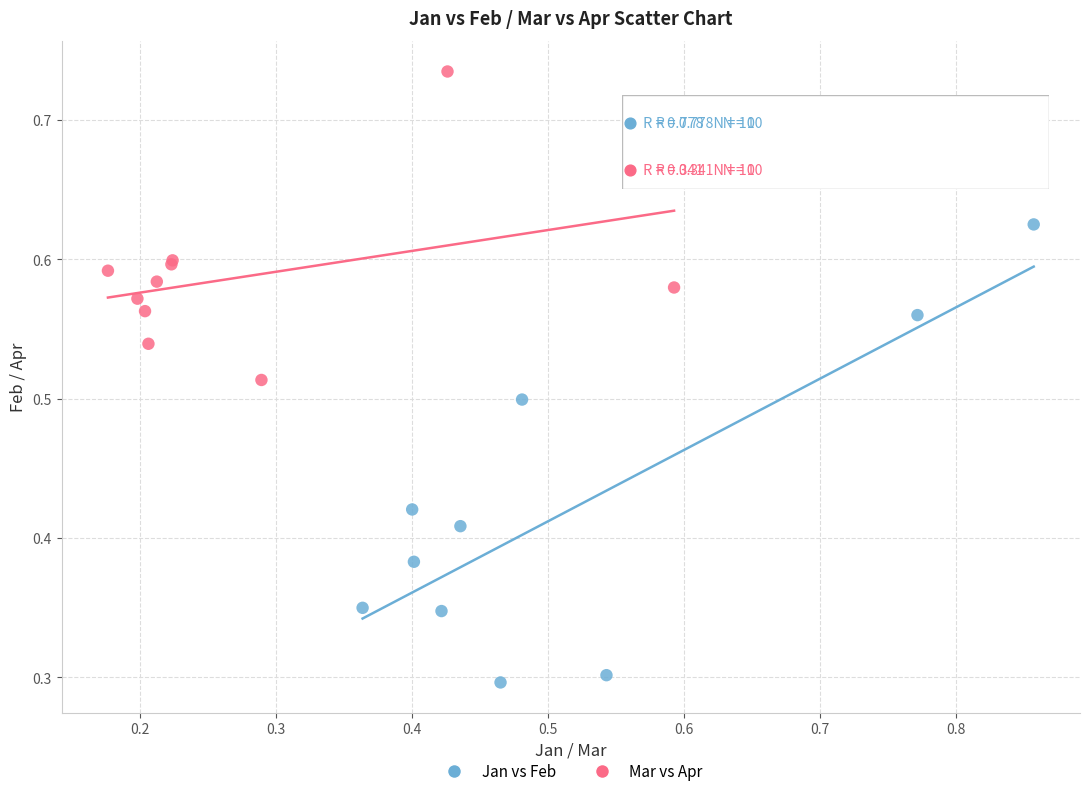

Which series reaches the maximum Y coordinate?

Mar vs Apr